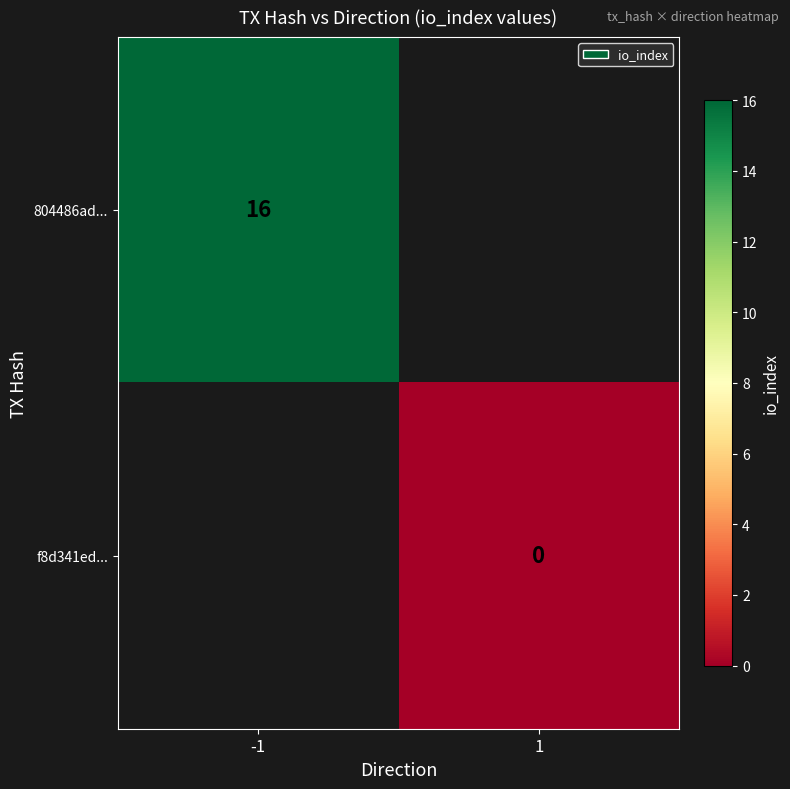

The 804486ad... series shows 7 at -1. True or false?

False